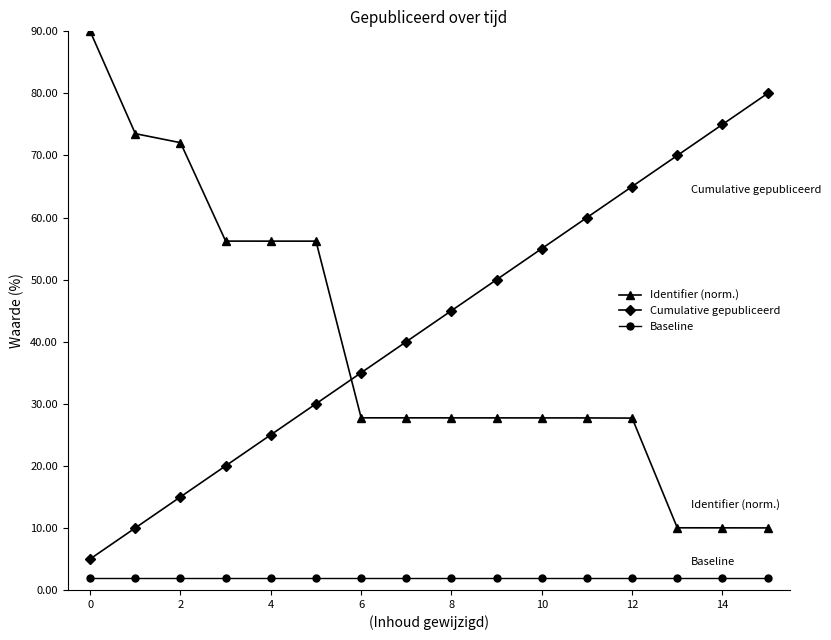

Which series ends up on top after the final intersection of Identifier (norm.) and Cumulative gepubliceerd?

Cumulative gepubliceerd